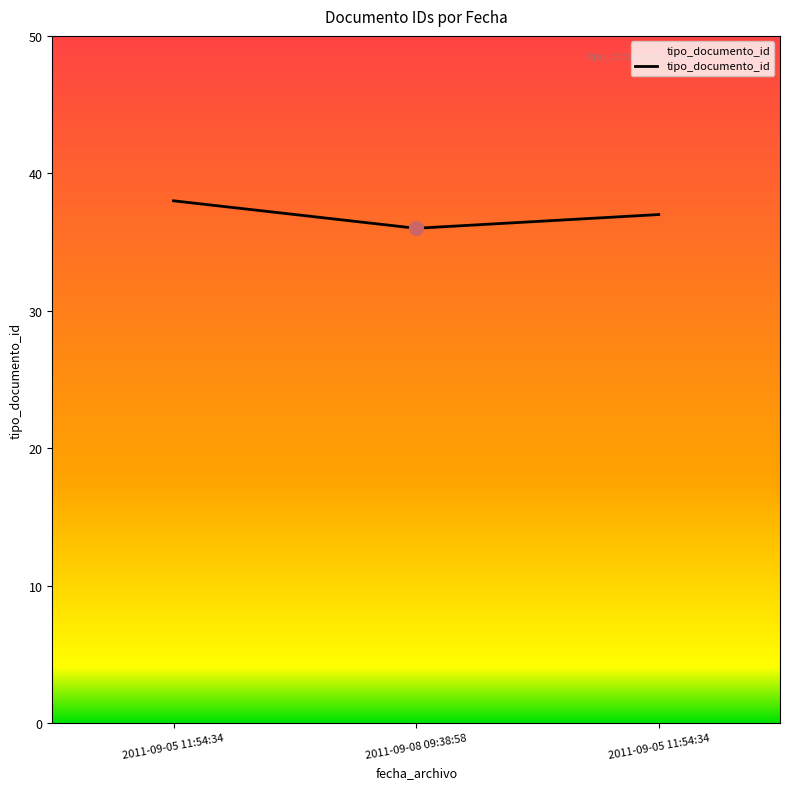

What is the change in value from 2011-09-05 11:54:34 to 2011-09-05 11:54:34?

-1